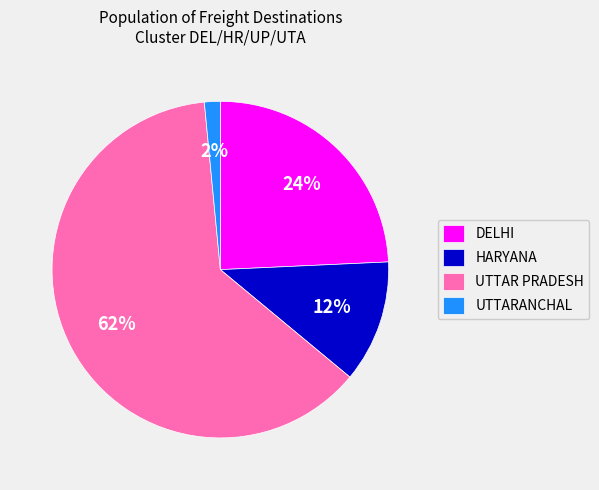

To the nearest percent, what is the combined percentage of UTTAR PRADESH and HARYANA?

74%